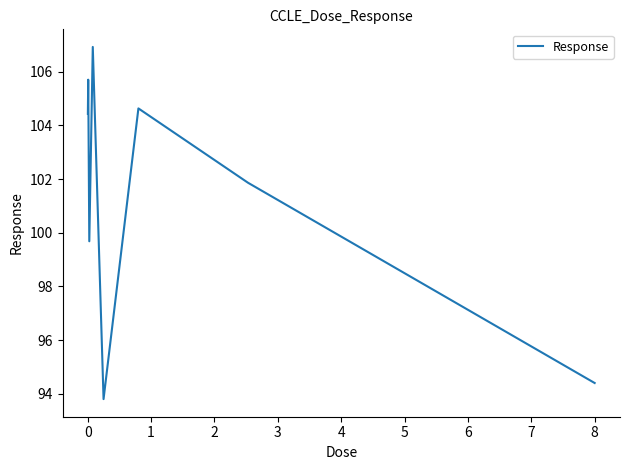

What is the smallest value displayed?

93.8